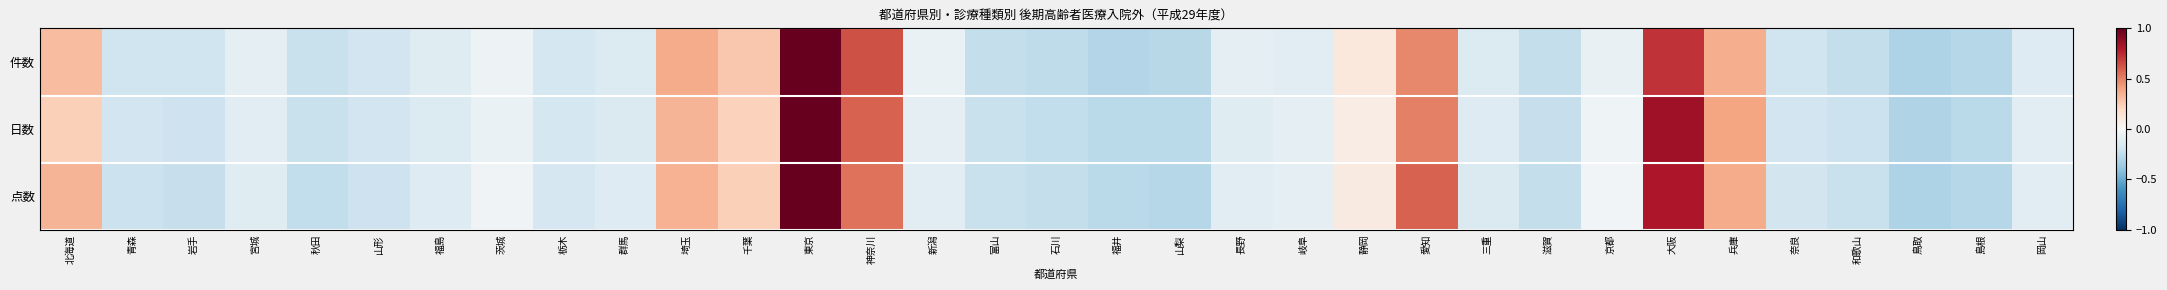

Count the number of categories in the chart.

33